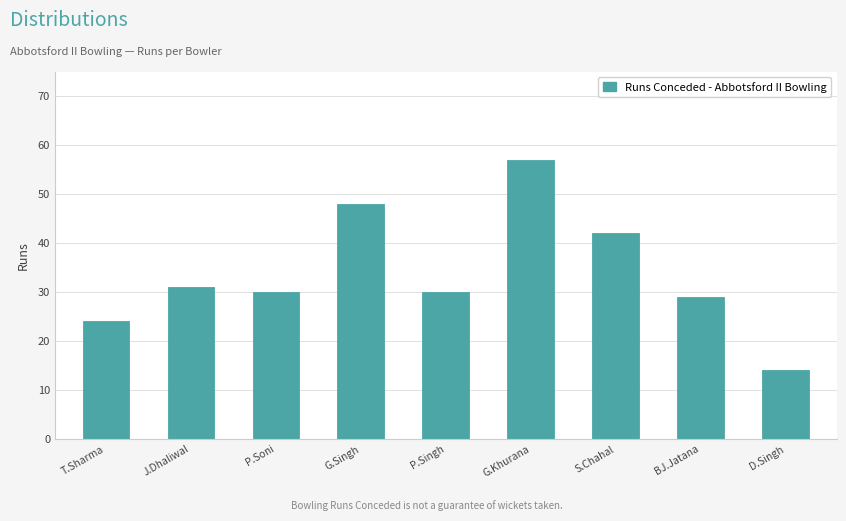

Which label corresponds to the smallest value in the chart?

D.Singh